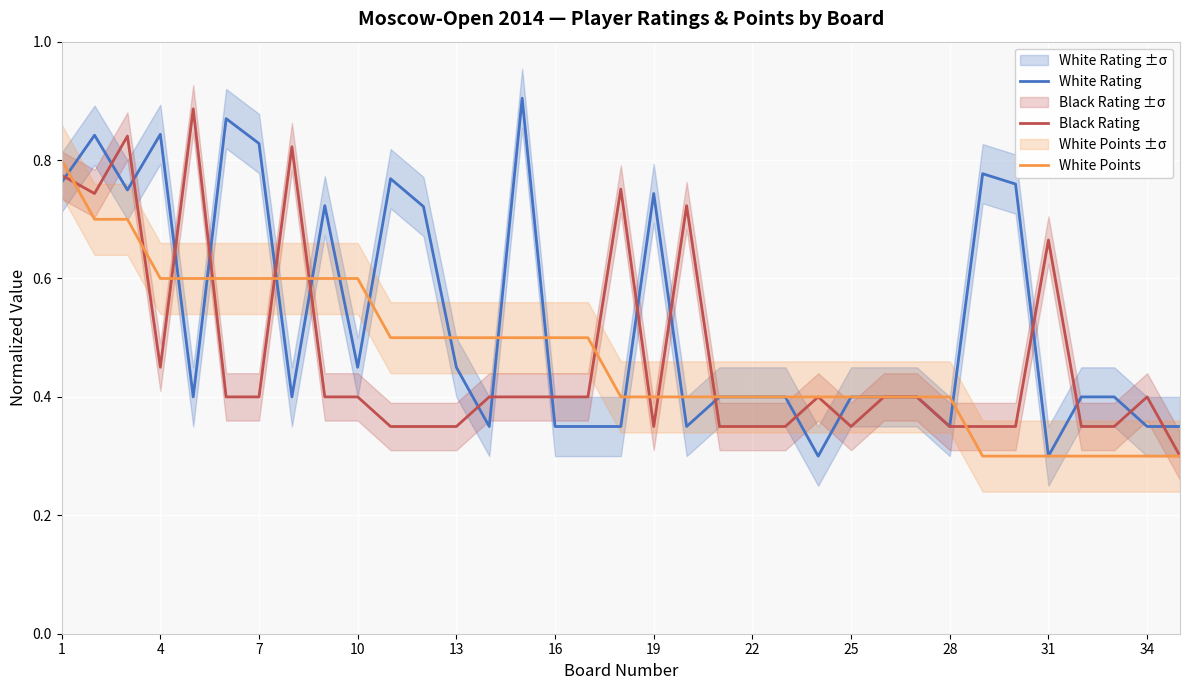

The value of White Points at 34 is 0.3. True or false?

True